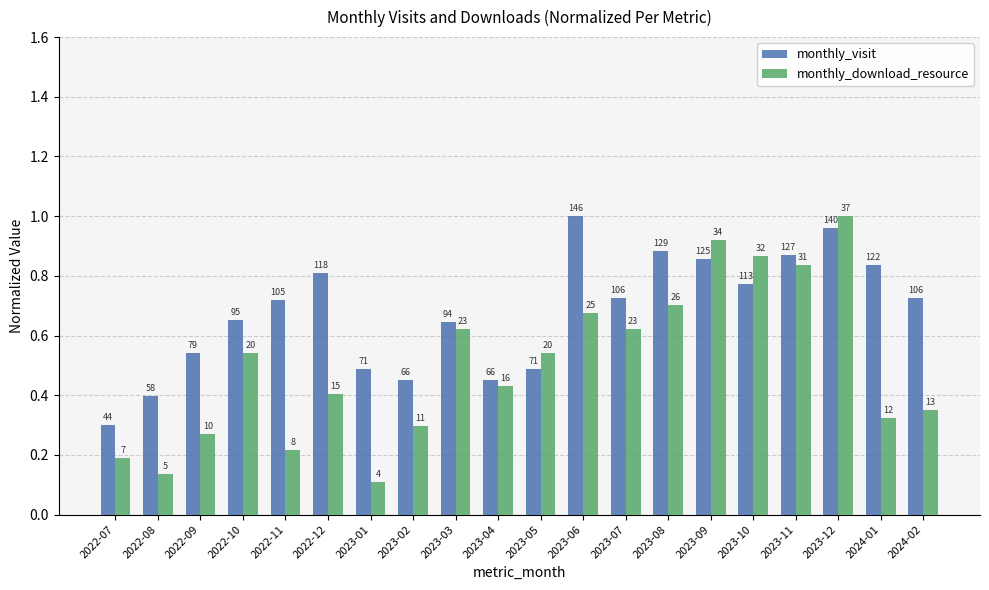

Which series has the largest total across all categories?

monthly_visit